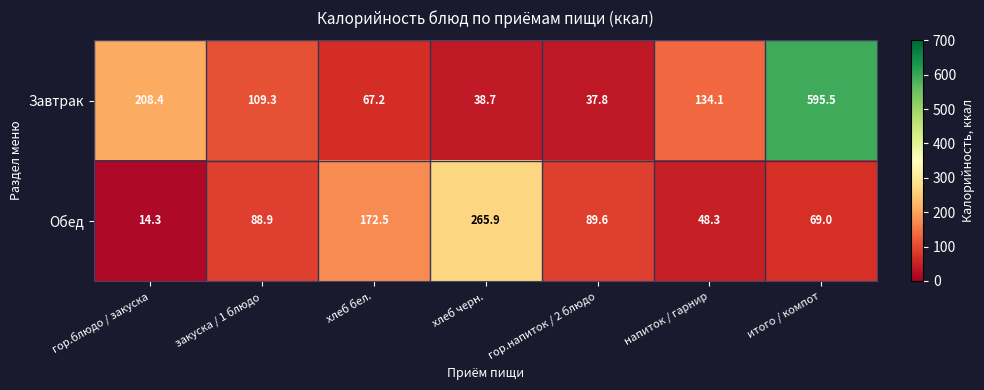

What is the maximum value for Обед?

265.9